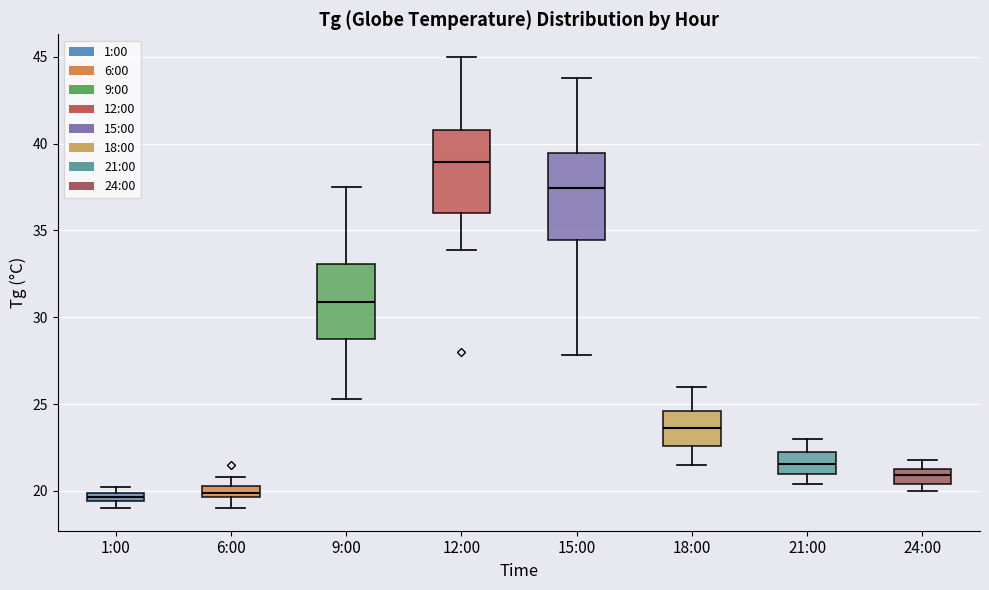

Where is the upper edge of the box for 1:00 on the y-axis? The values are not printed on the chart, so give them approximately, as read against the axis.

20.0